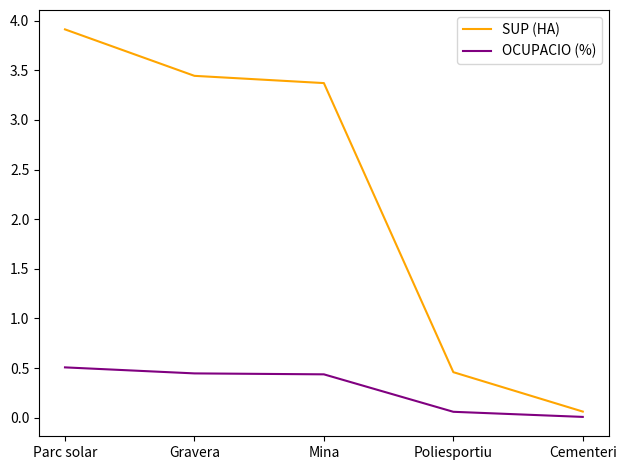

At which label does OCUPACIO (%) reach its peak?

Parc solar